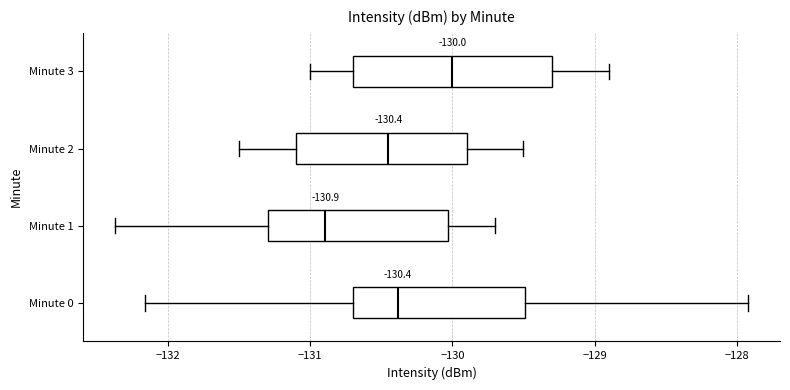

Comparing the boxes themselves (not the whiskers), which one is the widest?

Minute 3